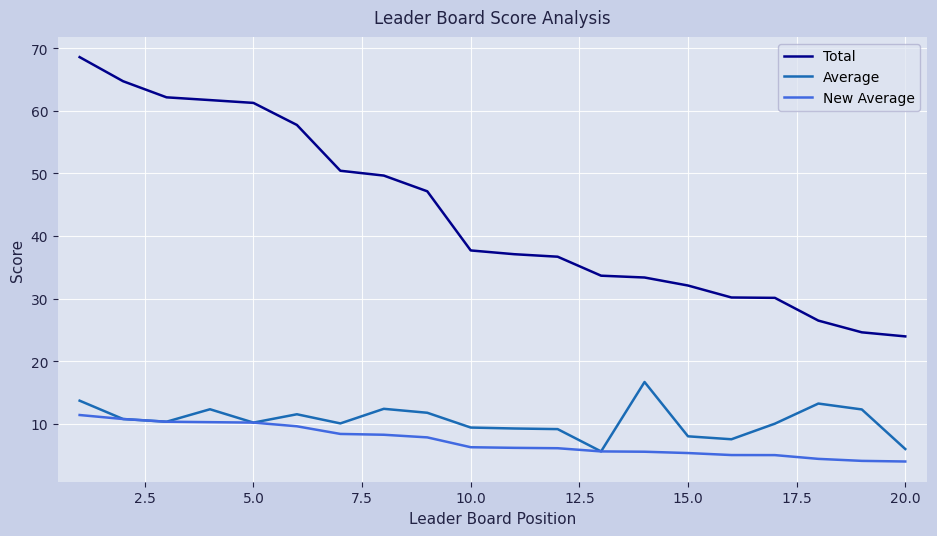

List the series in order of their peak value, lowest first.

New Average, Average, Total